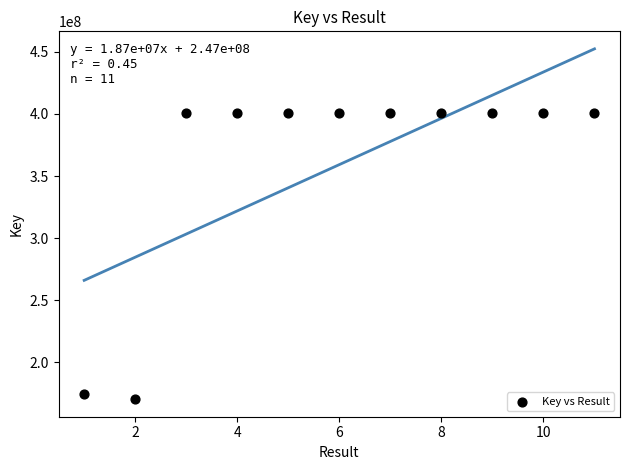

What is the average Y value?

359196250